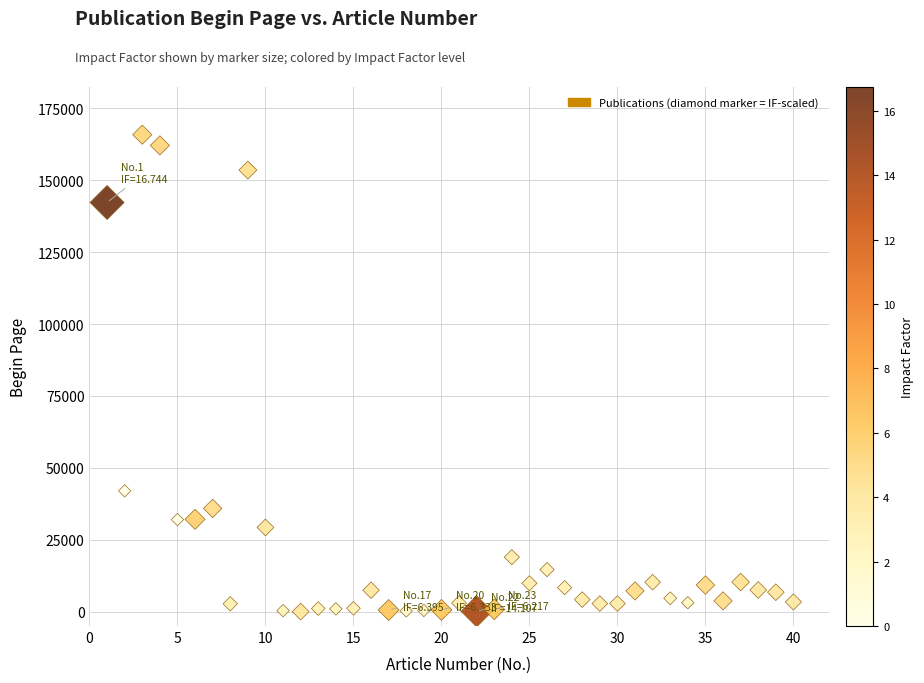

What Y value in the scatter plot is closest to 82931?

42005